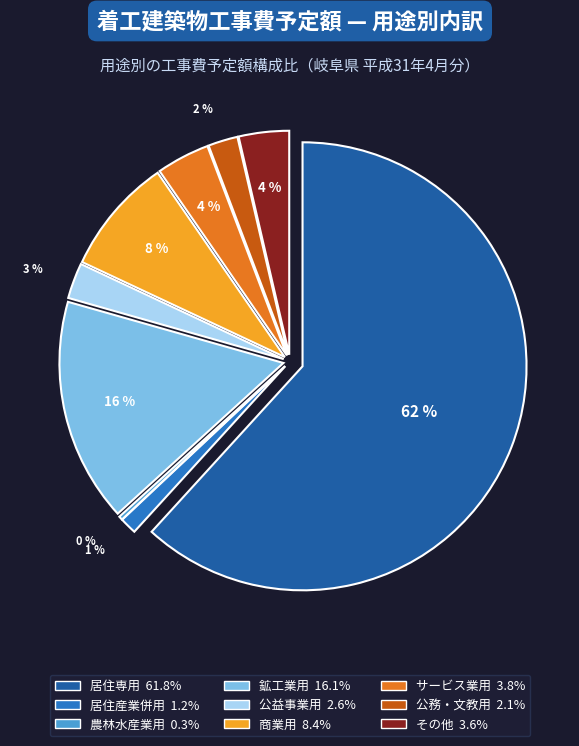

To the nearest percent, what is the difference between the largest and smallest slice percentages?

61%